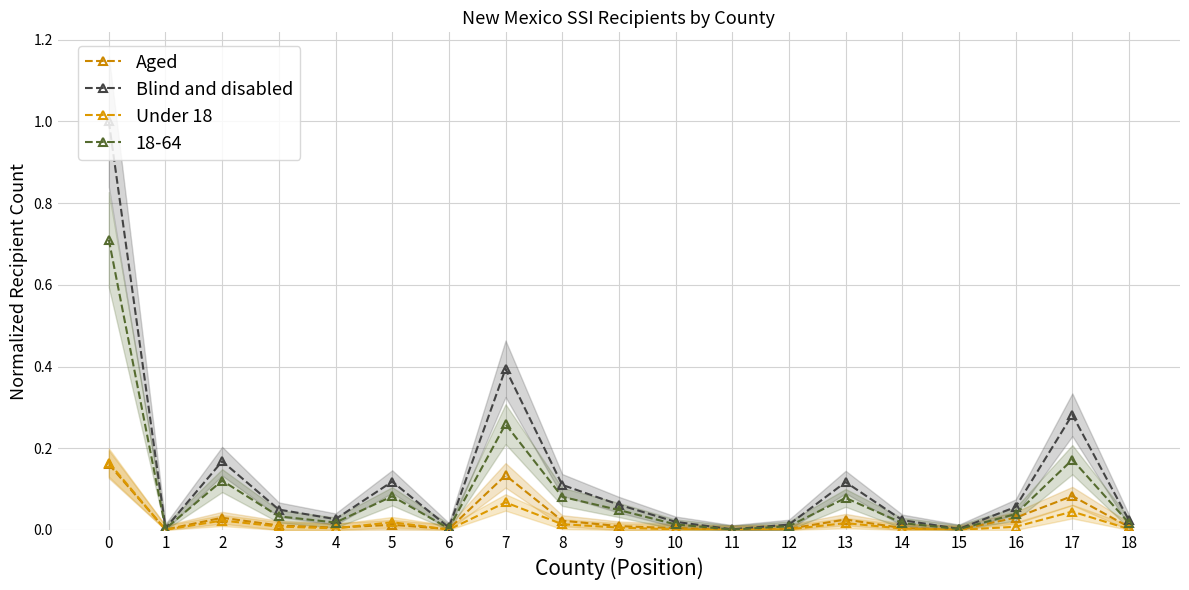

Rank the series at 2 from highest to lowest value.

Blind and disabled, Aged, Under 18